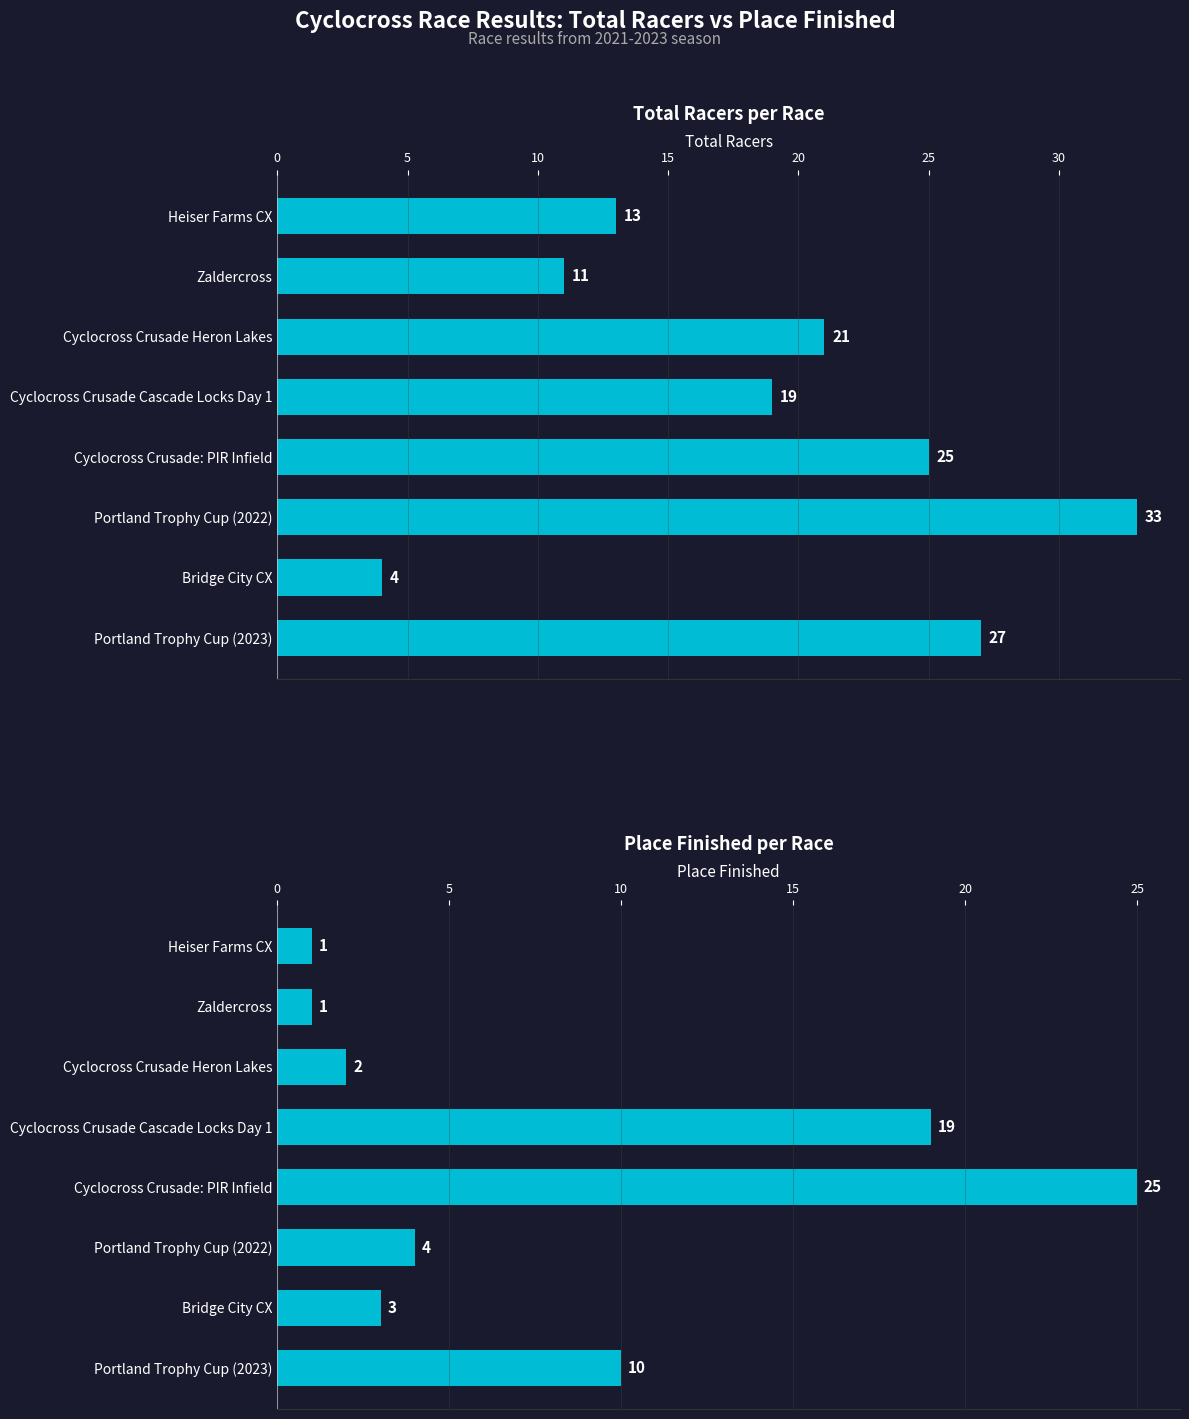

Between Portland Trophy Cup (2023) and Bridge City CX, which is larger?

Portland Trophy Cup (2023)